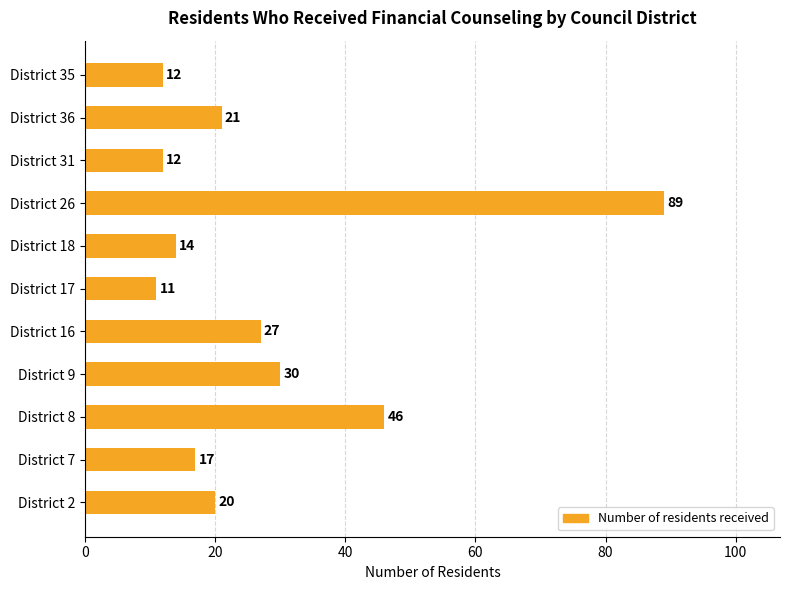

At which category does the chart reach its peak across all series?

District 26